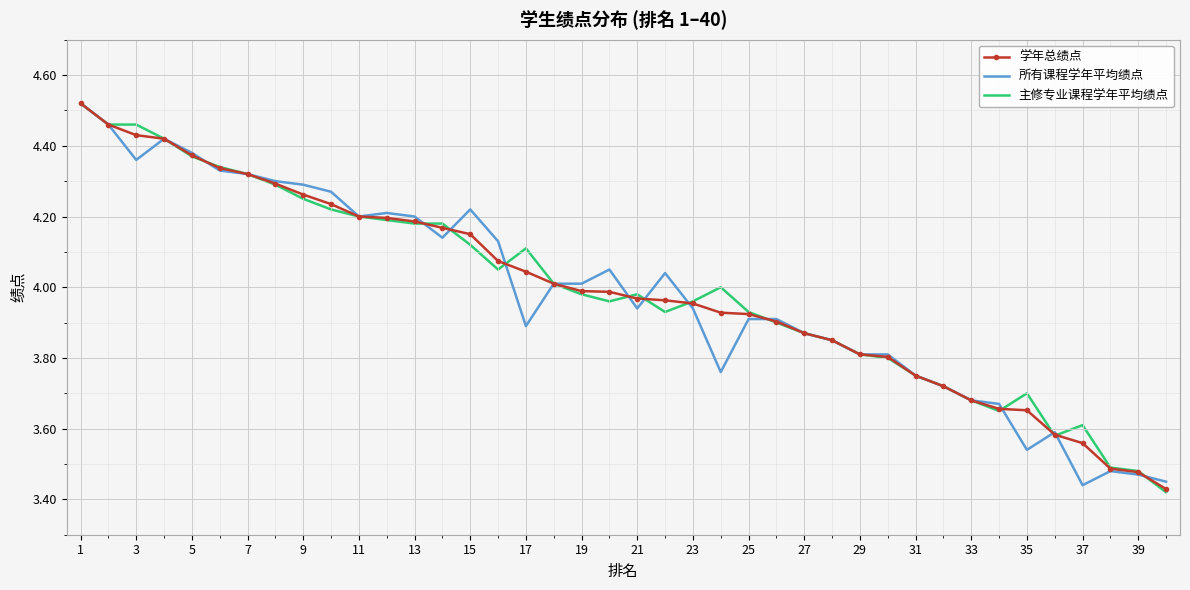

What are all the series names shown in the legend?

学年总绩点, 所有课程学年平均绩点, 主修专业课程学年平均绩点